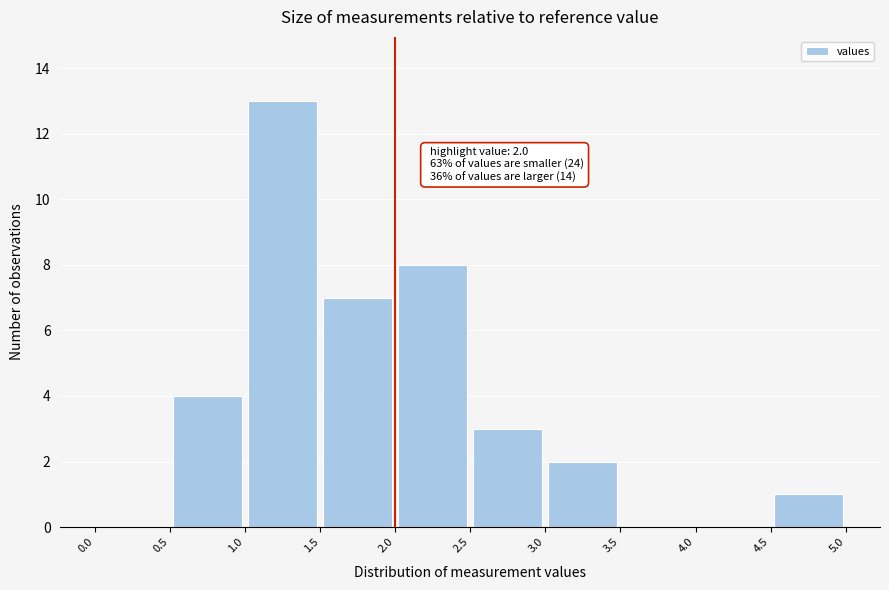

Over which range of the x-axis is the bar tallest?

1.0 to 1.5